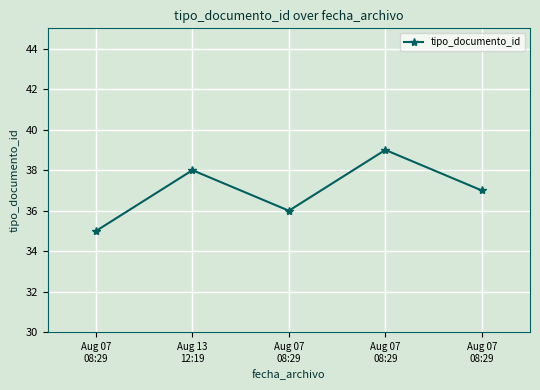

How many distinct data groups are displayed?

1